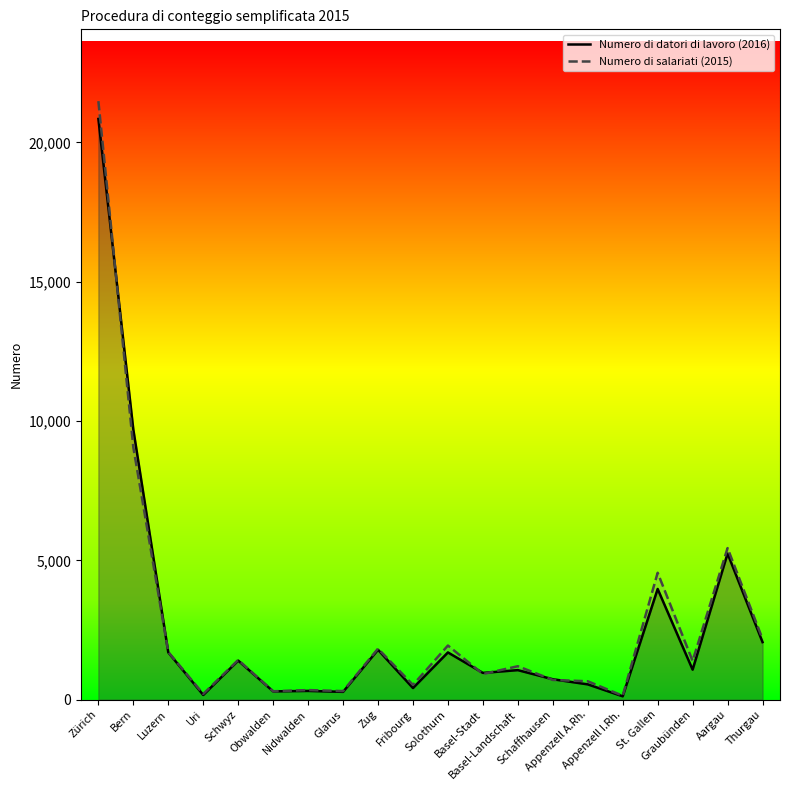

What is the difference between the maximum and minimum values in the Numero di salariati (2015) series?

21344